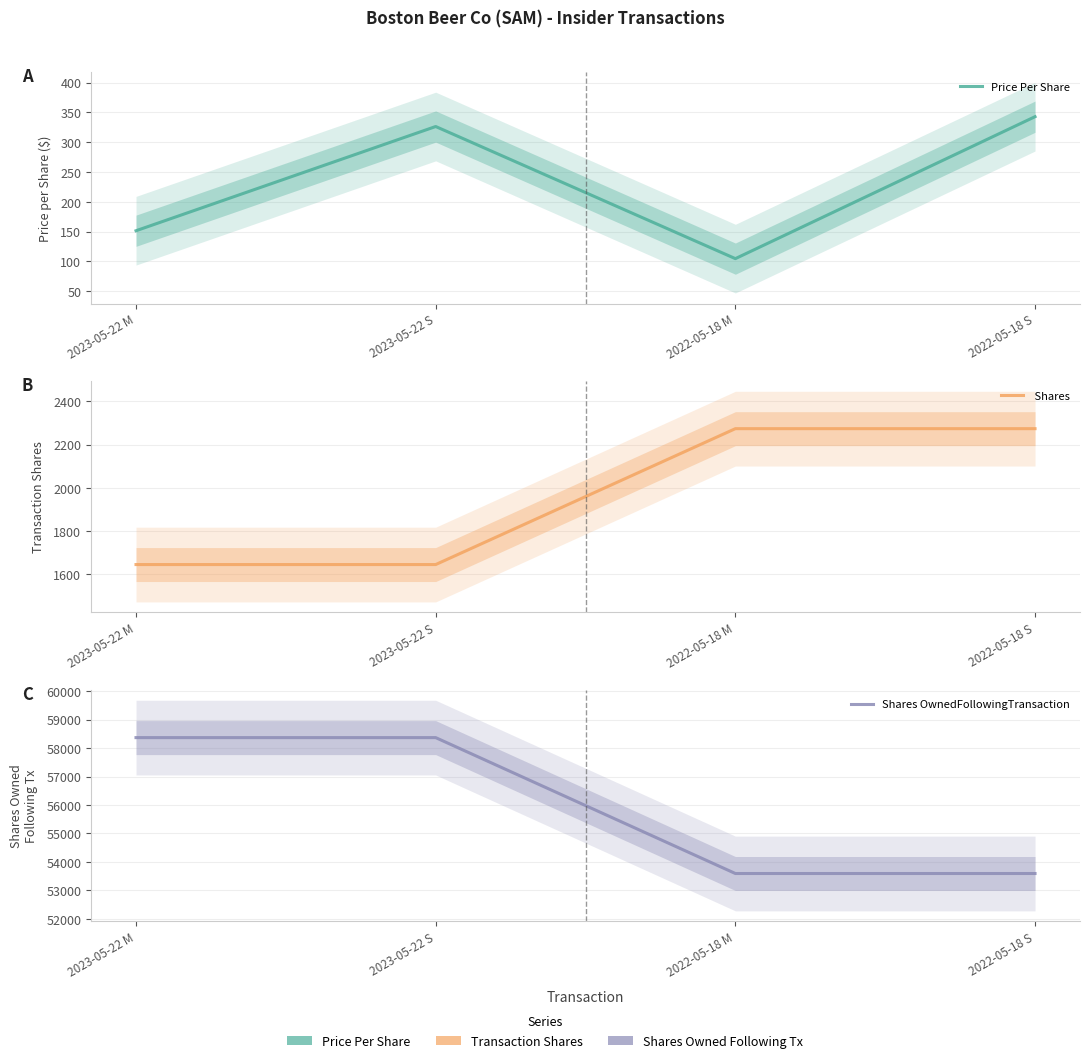

At how many categories does at least one series exceed 4934?

4